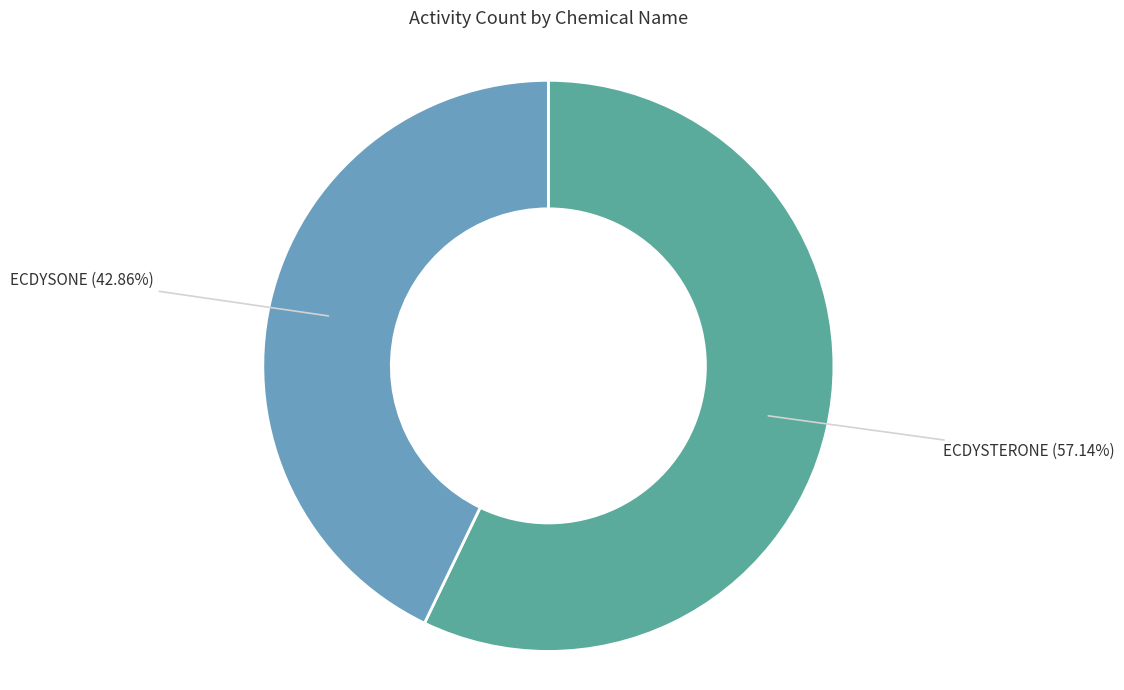

Is there any slice that represents more than half of the pie?

Yes